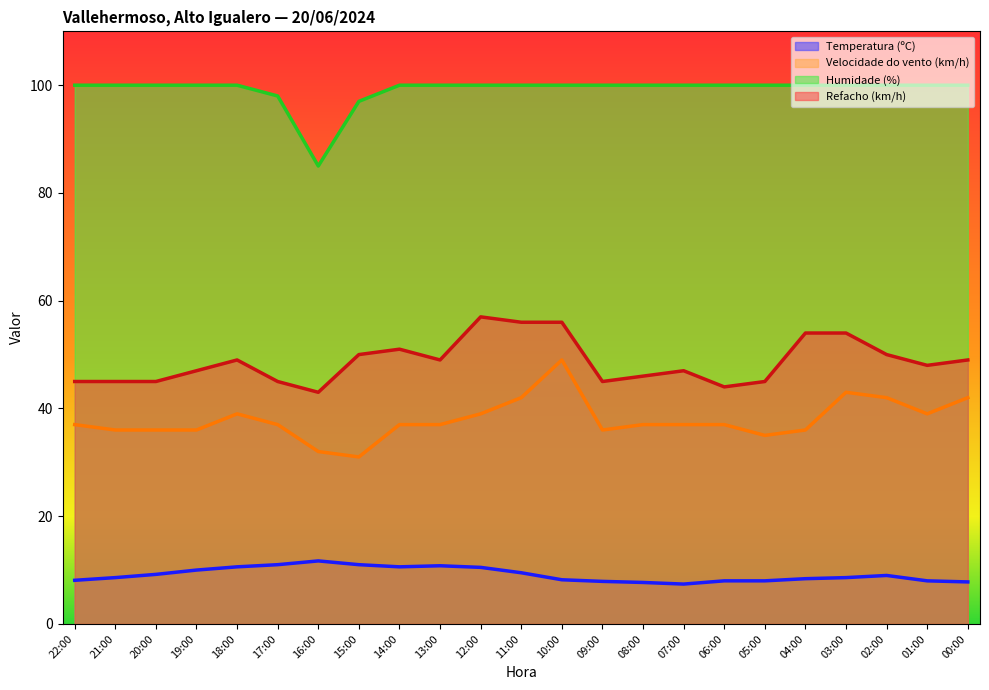

Is it true that Velocidade do vento (km/h) equals 39.0 at 12:00?

True